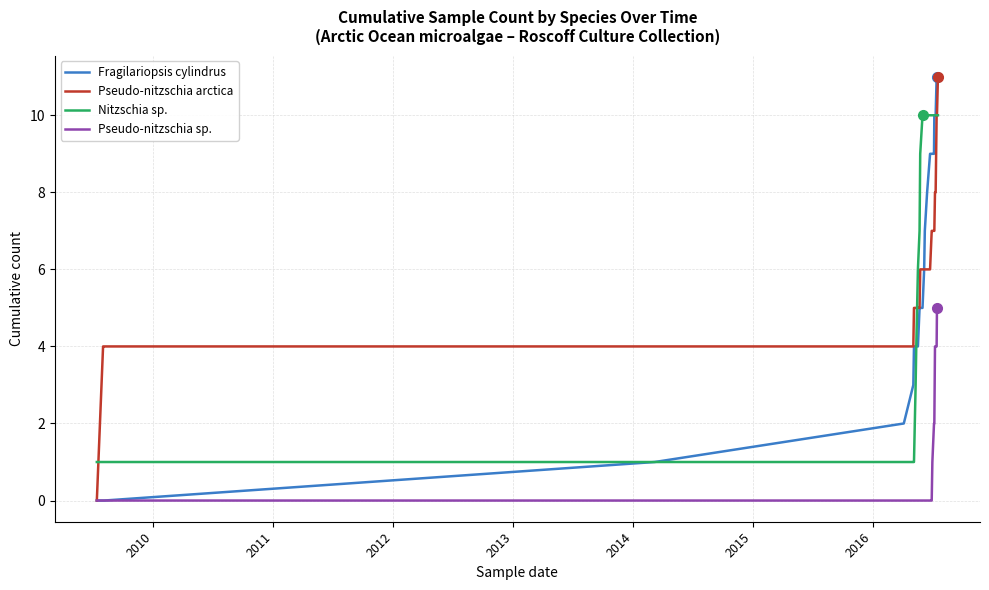

How many values in the Fragilariopsis cylindrus series are below 6?

13